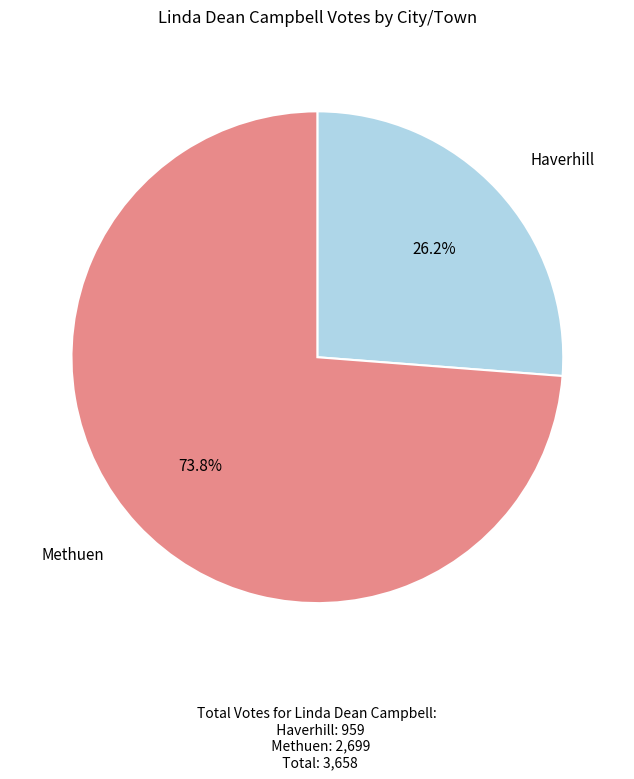

To the nearest percent, what percentage of the pie is Methuen?

74%